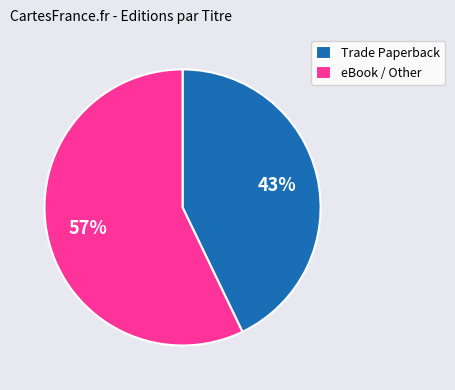

Is there a majority slice in this chart?

Yes